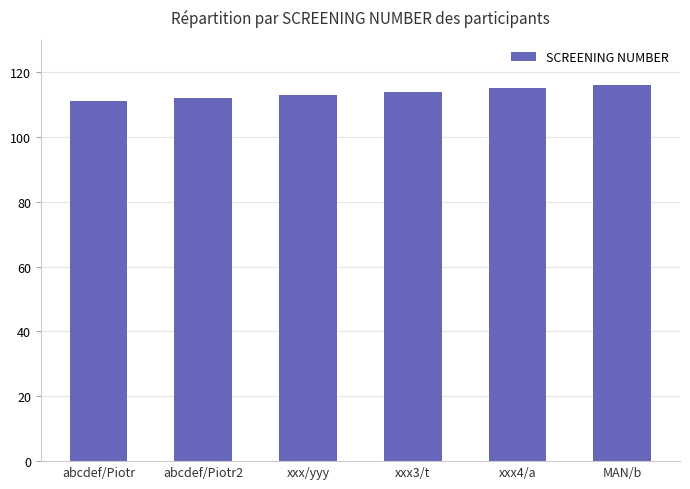

What is the sum of the values at abcdef/Piotr2 and xxx4/a?

227